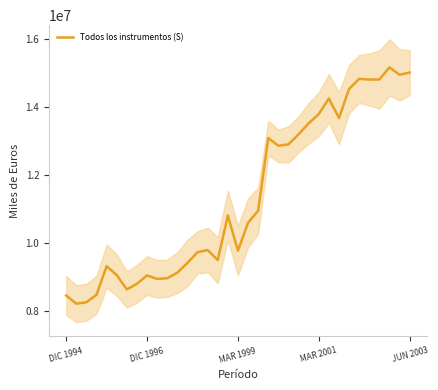

What is the minimum value for Todos los instrumentos (S)?

8202113